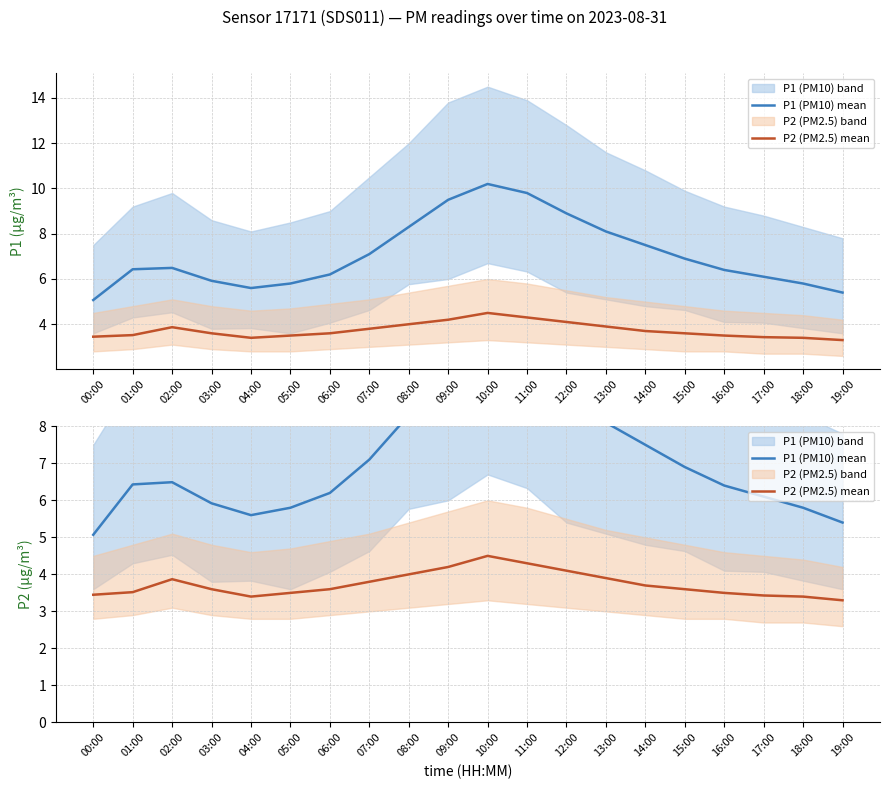

How many values in the P1 (PM10) mean series exceed 6?

14